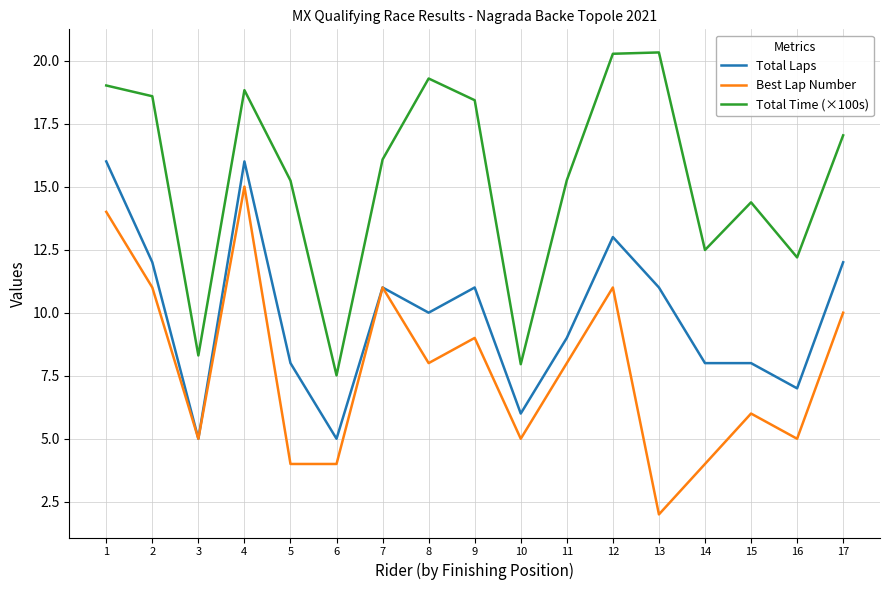

At 8, list the series in order from largest to smallest.

Total Time (×100s), Total Laps, Best Lap Number